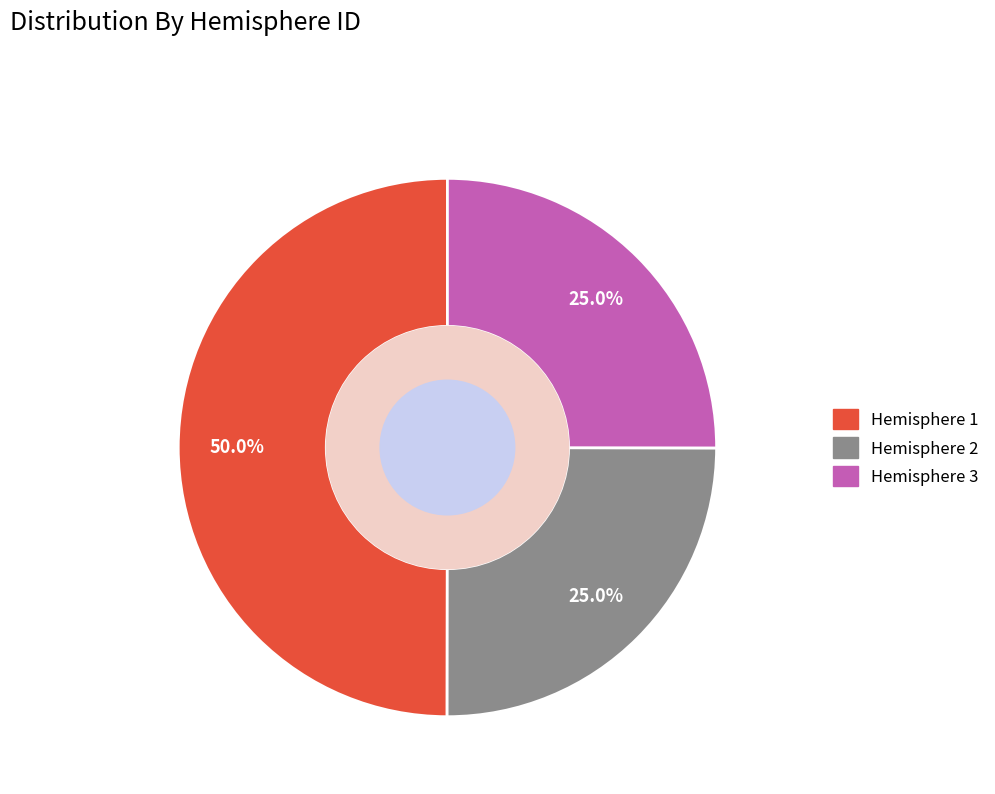

How many segments does this pie chart have?

3